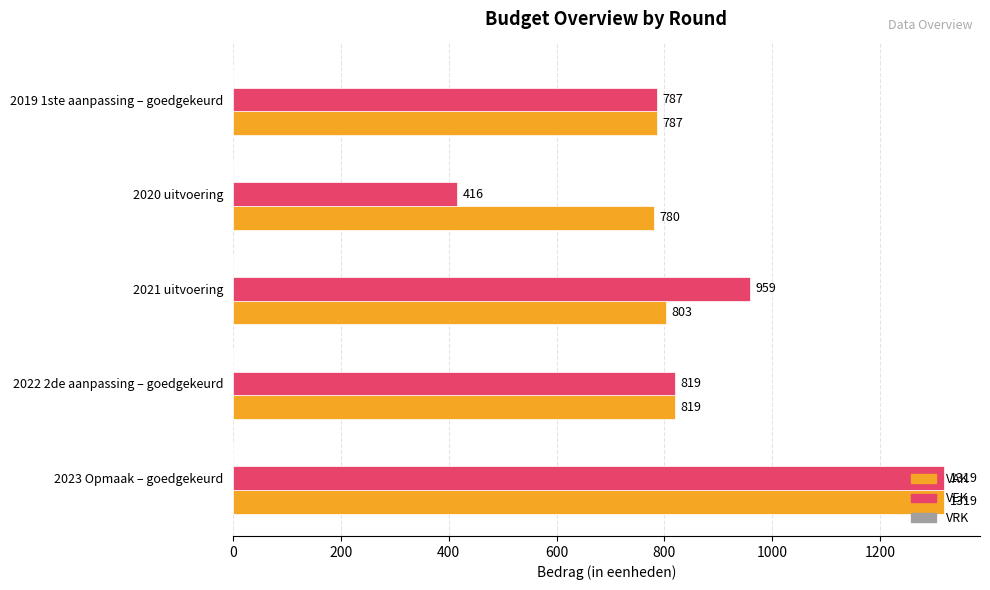

At which label does VAK reach its minimum?

2020 uitvoering